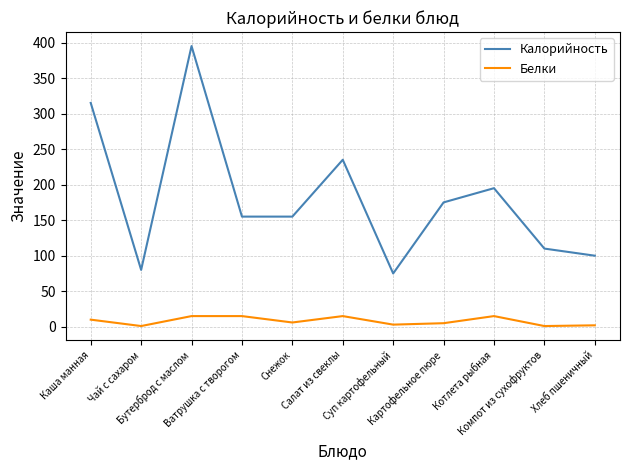

At which label does Калорийность reach its minimum?

Суп картофельный